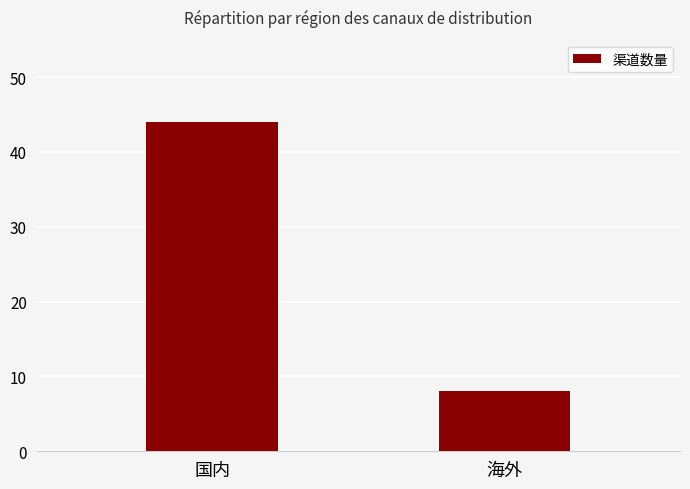

What is the average value?

26